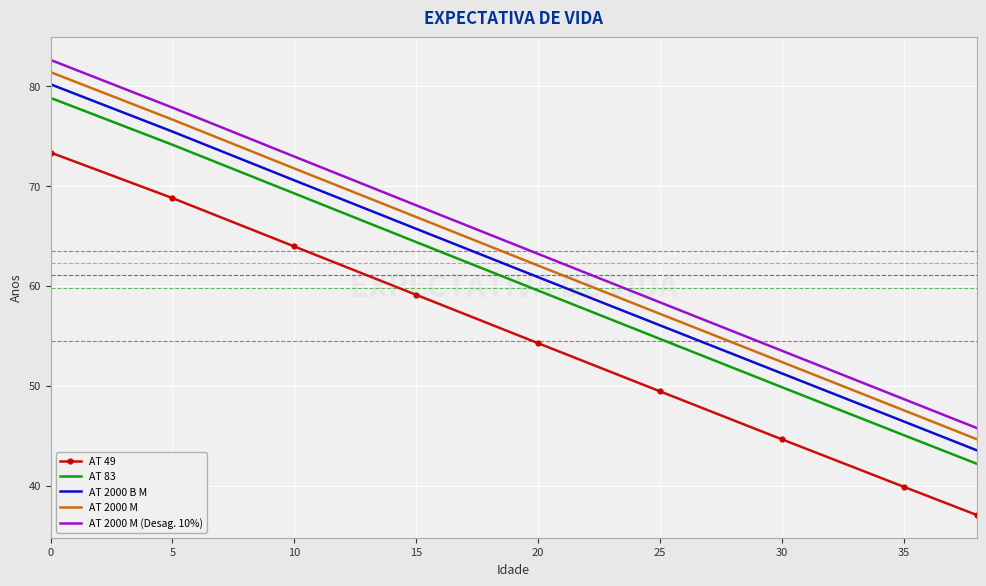

What is the difference between the maximum and minimum values in the AT 2000 M series?

36.7